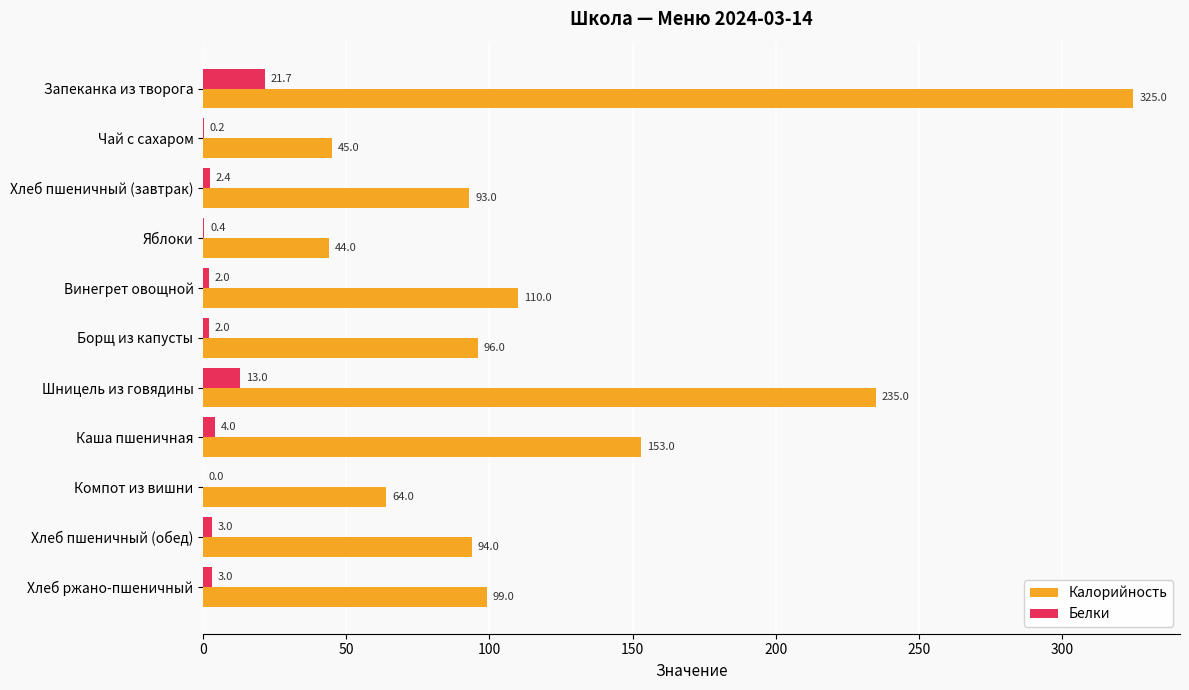

Between Запеканка из творога and Хлеб пшеничный (обед), which series saw the biggest shift?

Калорийность